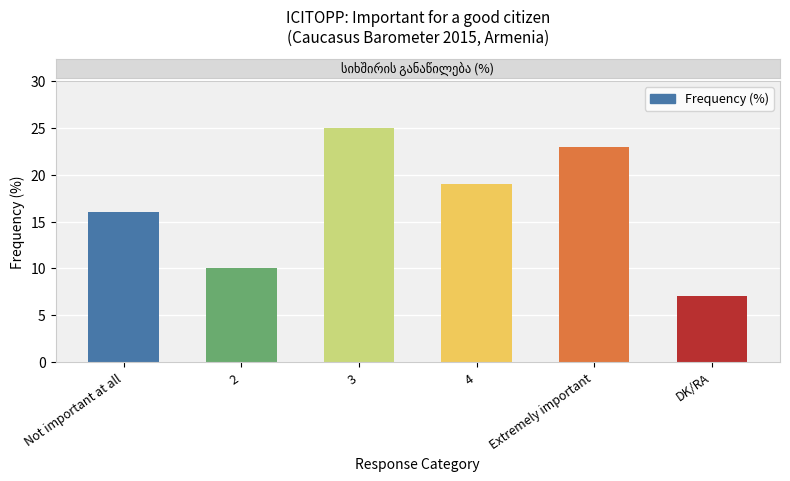

Rank the categories by value from lowest to highest.

DK/RA, 2, Not important at all, 4, Extremely important, 3